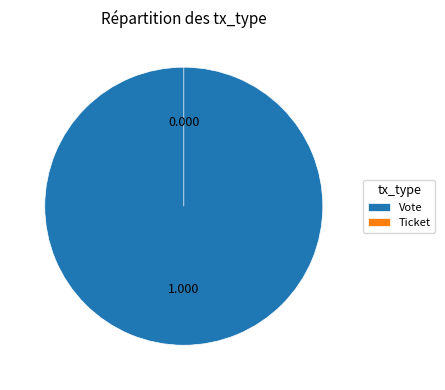

To the nearest percent, what is the average slice percentage?

50%